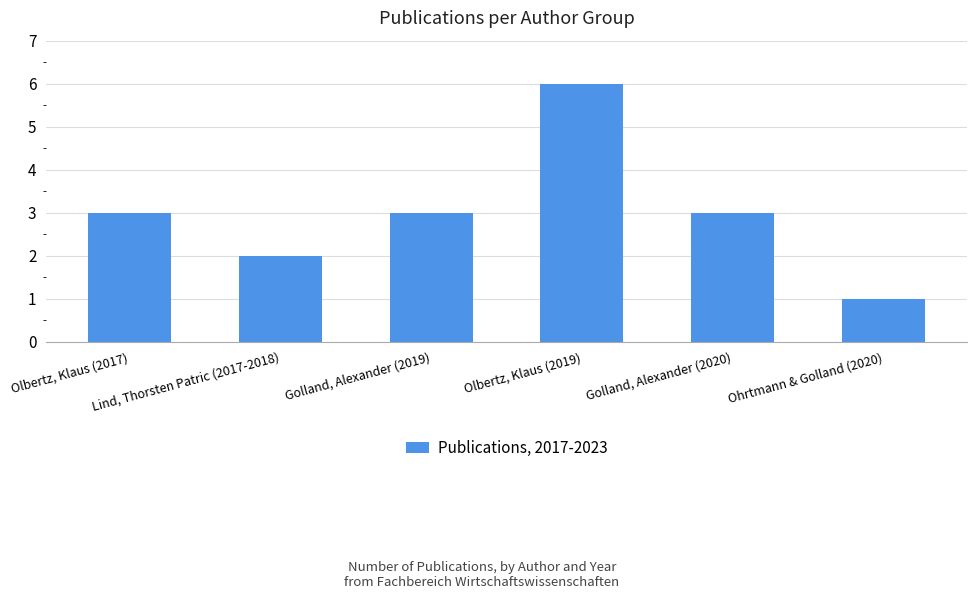

How many categories are shown in the chart?

6